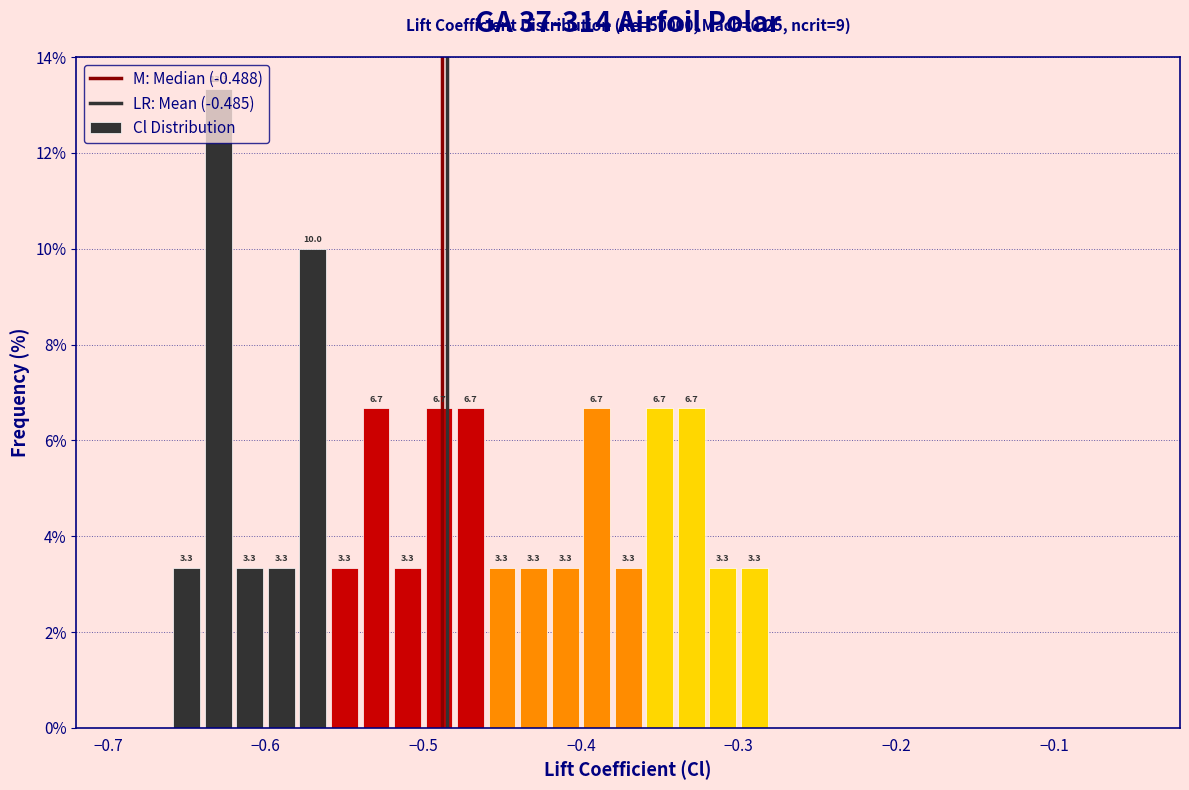

Read against the x-axis, roughly where is the centre of the tallest bar?

-0.63